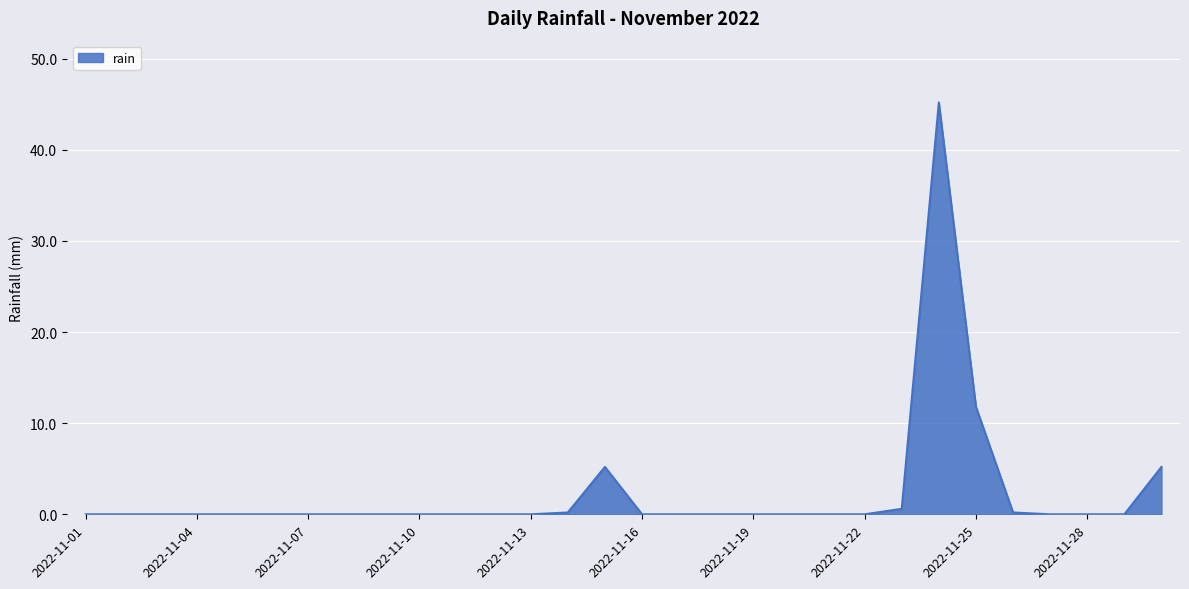

What is the difference between the maximum and minimum values?

45.2